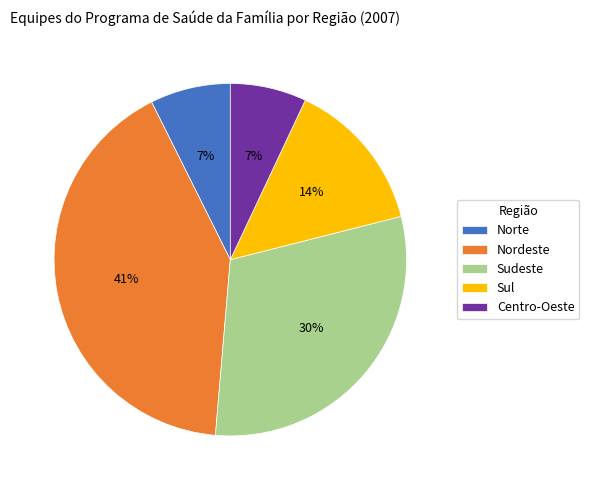

How many slices are in this pie chart?

5